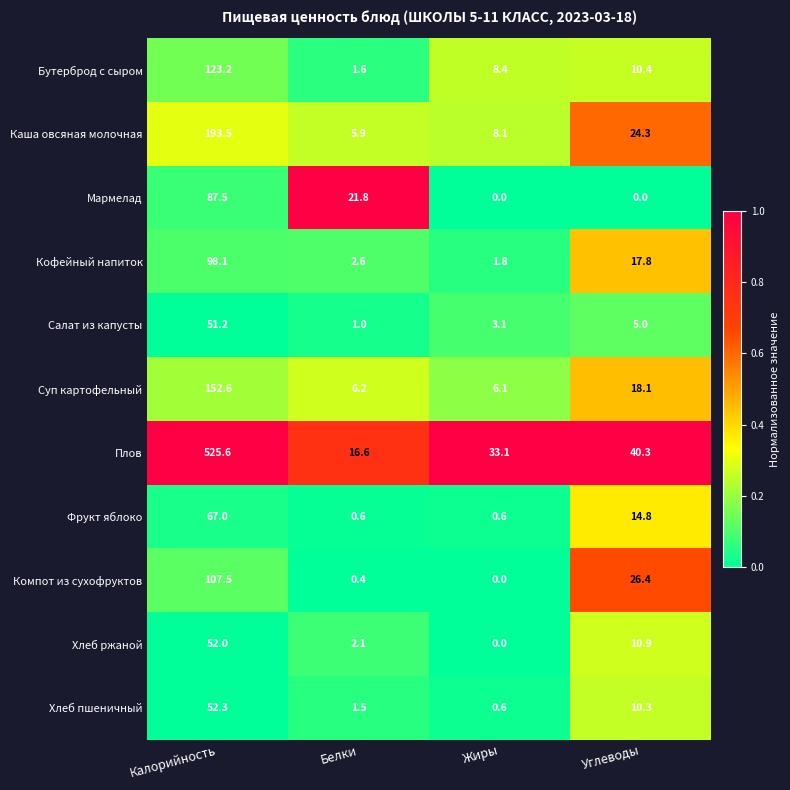

The Плов series shows 58.6 at Углеводы. True or false?

False